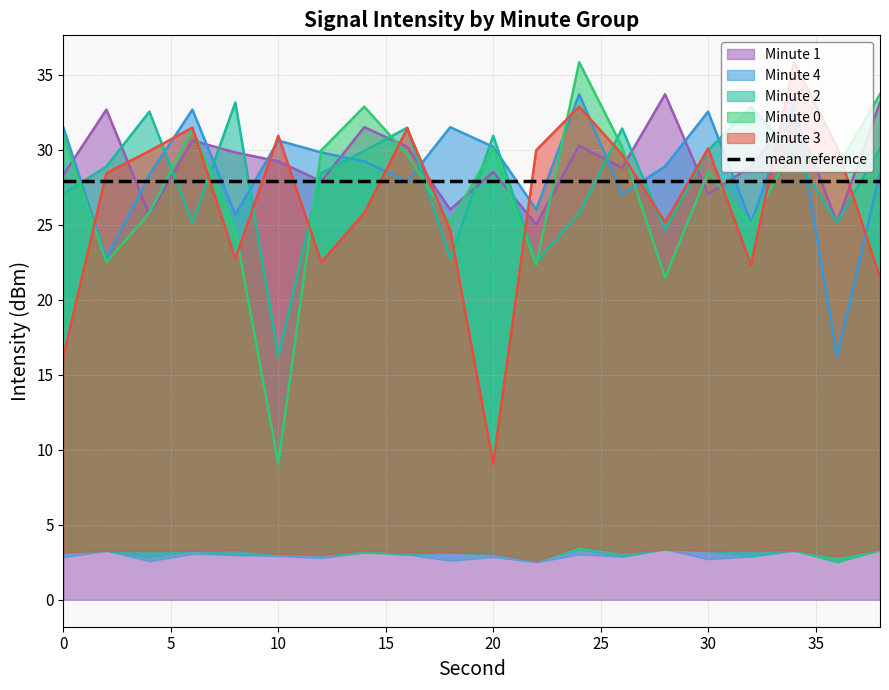

Which category has the lowest value across all series?

10